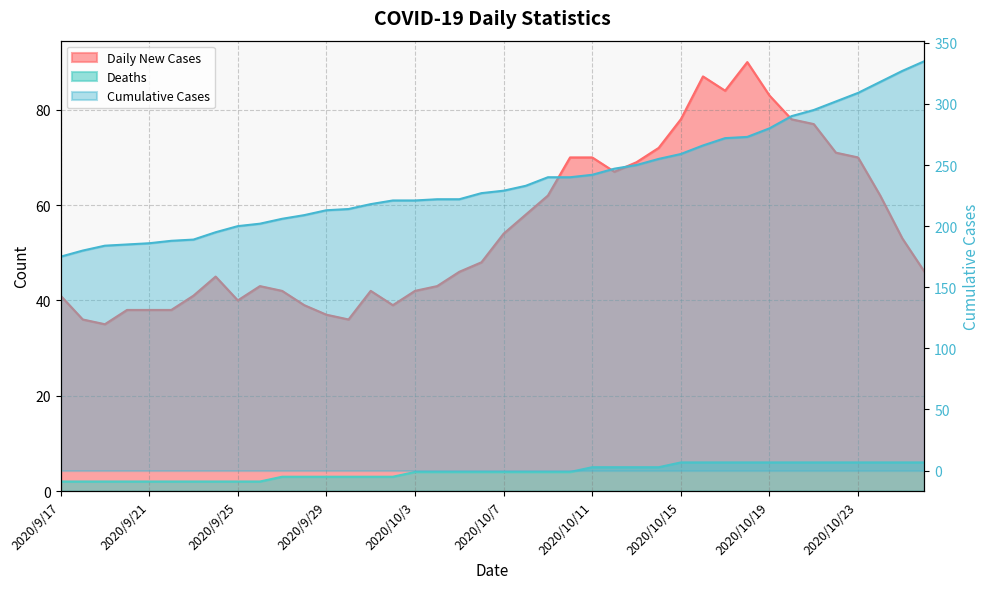

At which label is Daily New Cases closest to 62?

2020/10/9